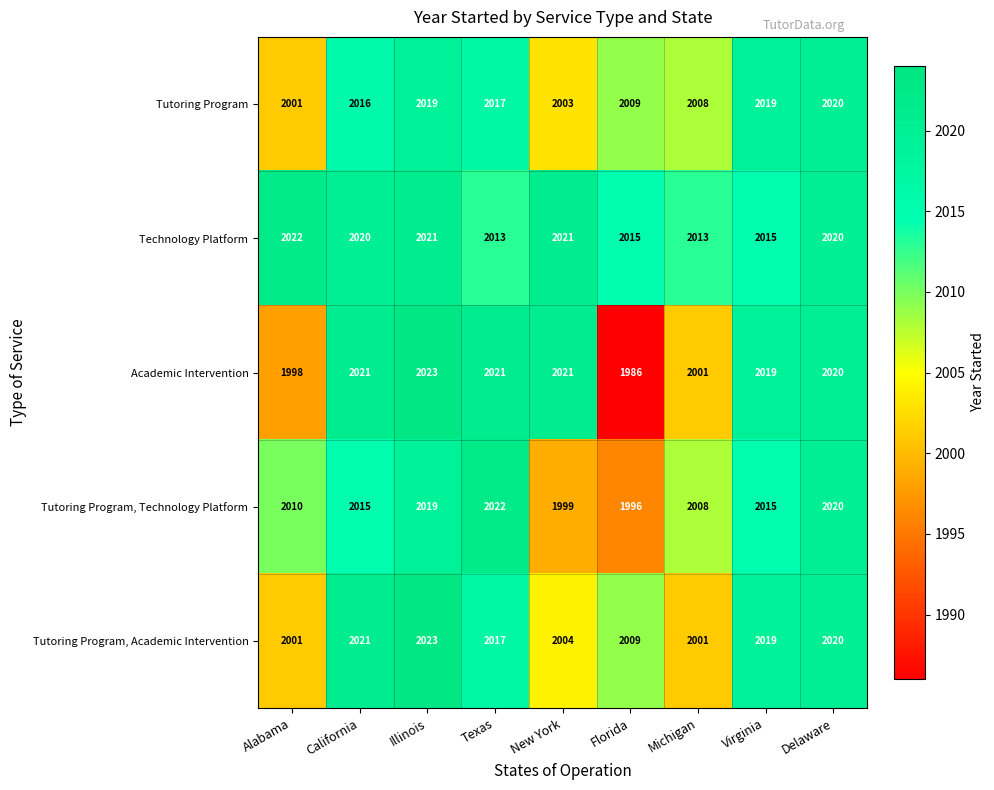

Between Florida and Michigan, which series saw the biggest shift?

Academic Intervention